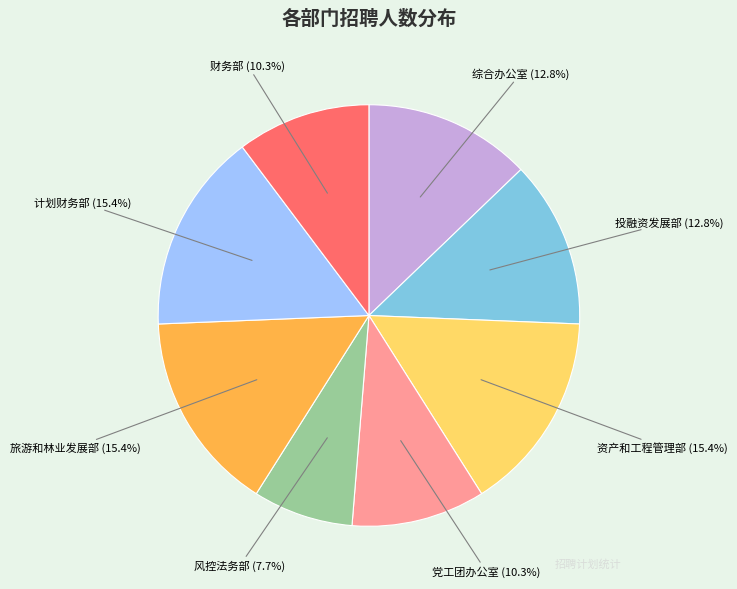

What percentage is the 旅游和林业发展部 slice, to the nearest percent?

15%